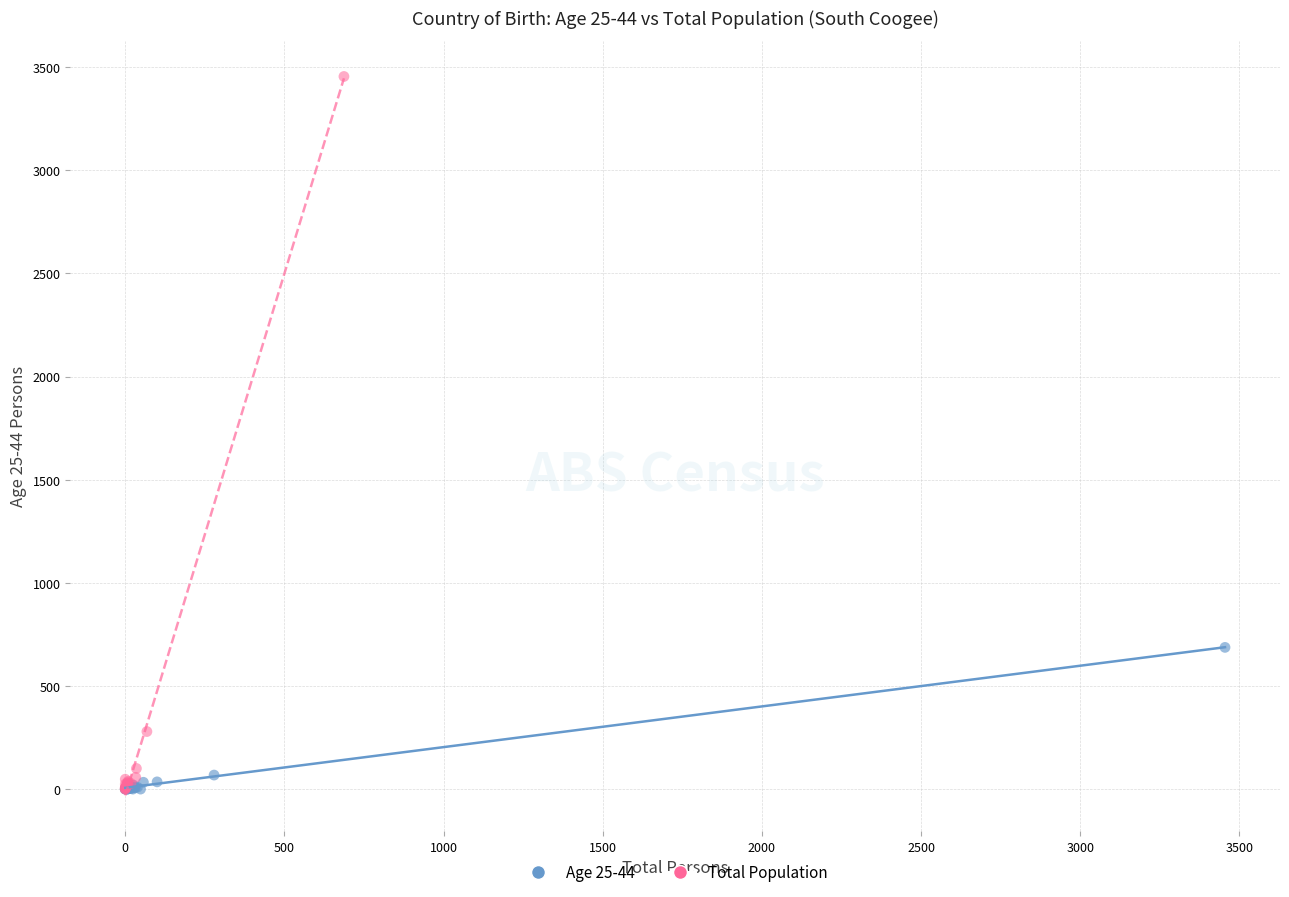

What are all the series names shown in the legend?

Age 25-44, Total Population